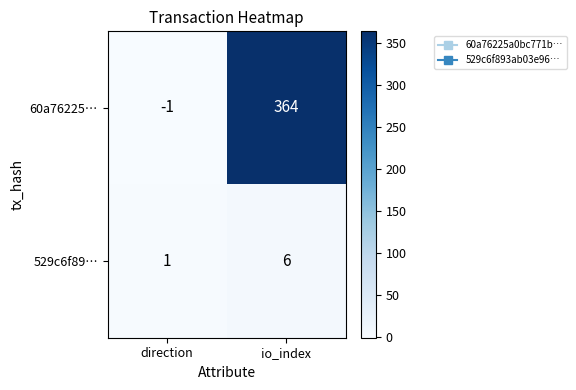

What is the sum of the 529c6f89… values at direction and io_index?

7